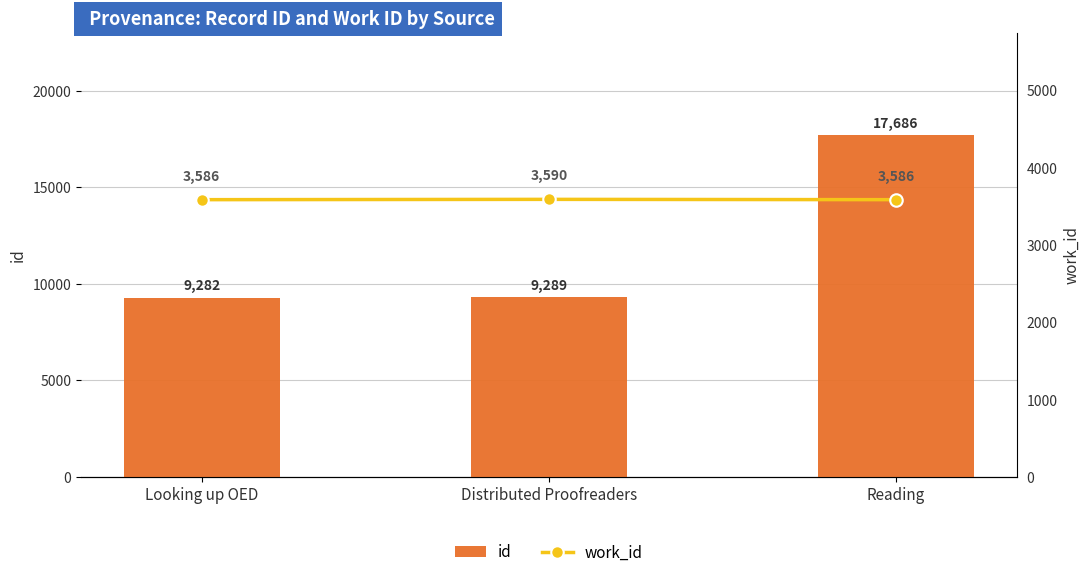

What is the sum of the id values at Reading and Distributed Proofreaders?

26975